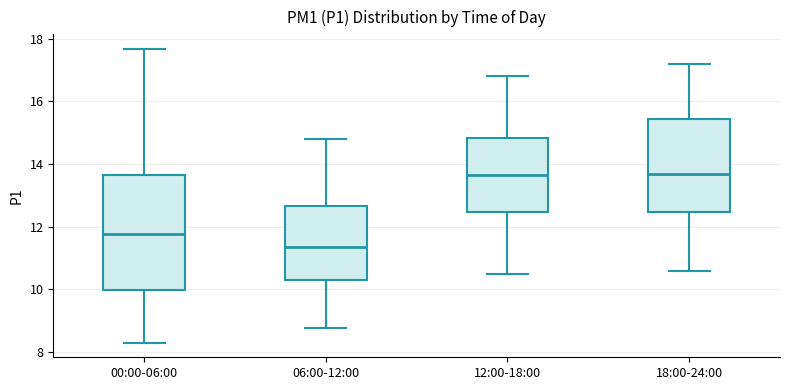

Reading left to right, transcribe this box plot: for each box, give where its median line is, the range the box spans, and where its two whiskers end, as read against the y-axis. The values are not printed on the chart, so give them approximately, as read against the axis.

00:00-06:00: median 11.8, box 10.0 to 13.6, whiskers 8.4 to 17.6
06:00-12:00: median 11.4, box 10.2 to 12.6, whiskers 8.8 to 14.8
12:00-18:00: median 13.6, box 12.4 to 14.8, whiskers 10.6 to 16.8
18:00-24:00: median 13.6, box 12.4 to 15.4, whiskers 10.6 to 17.2